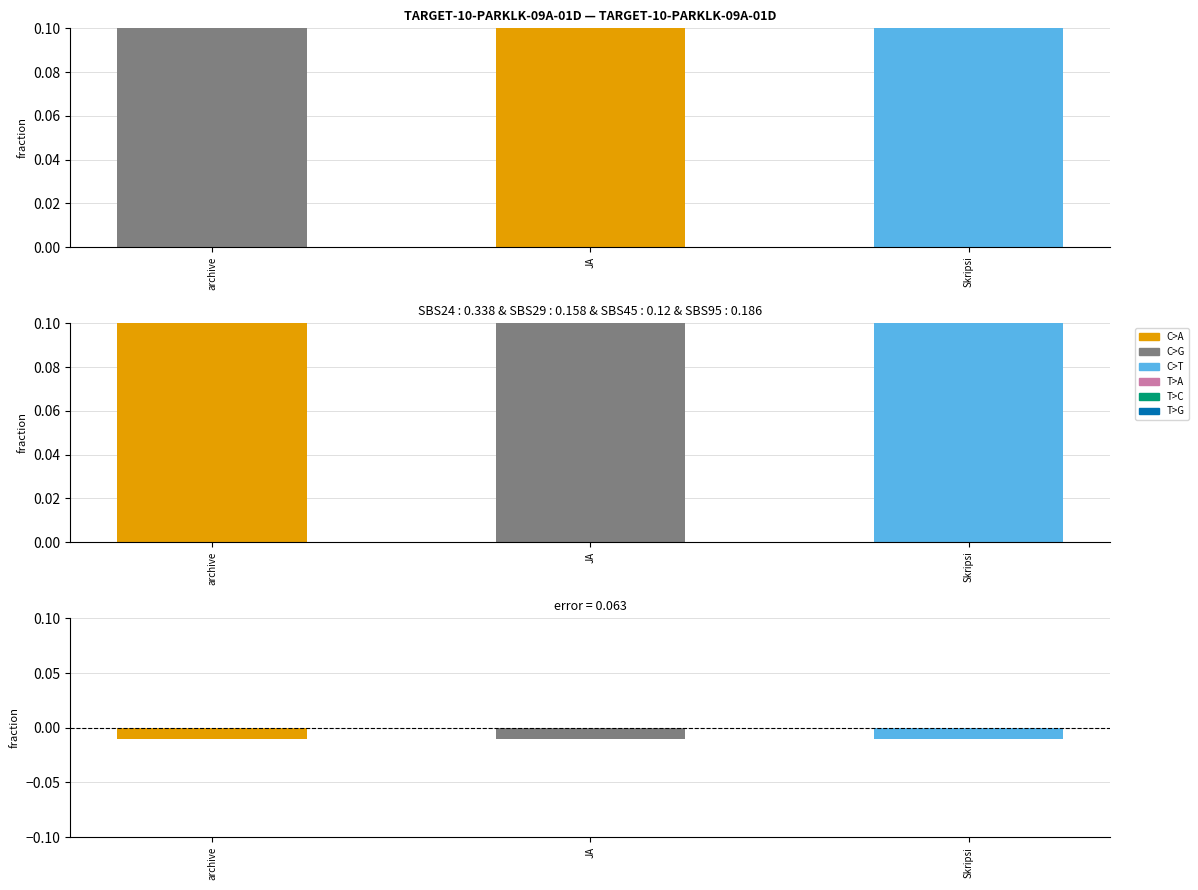

How many groups of bars are there?

3